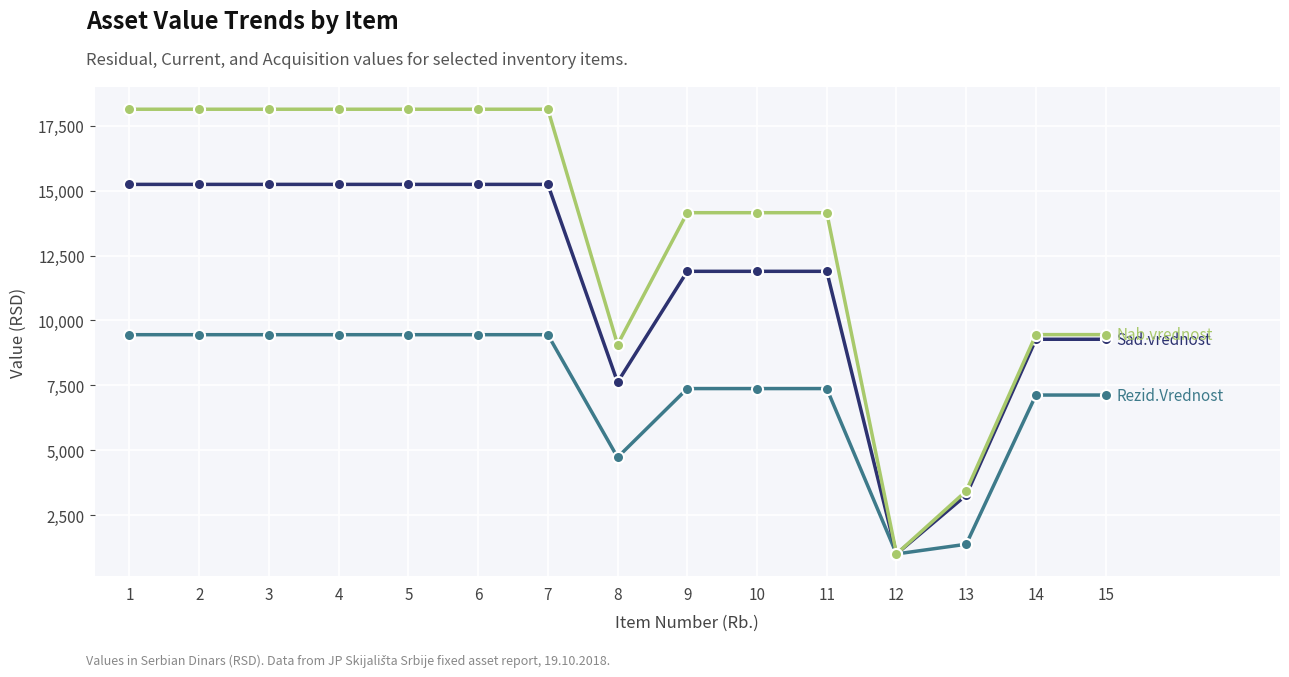

Count the number of data series in this chart.

3